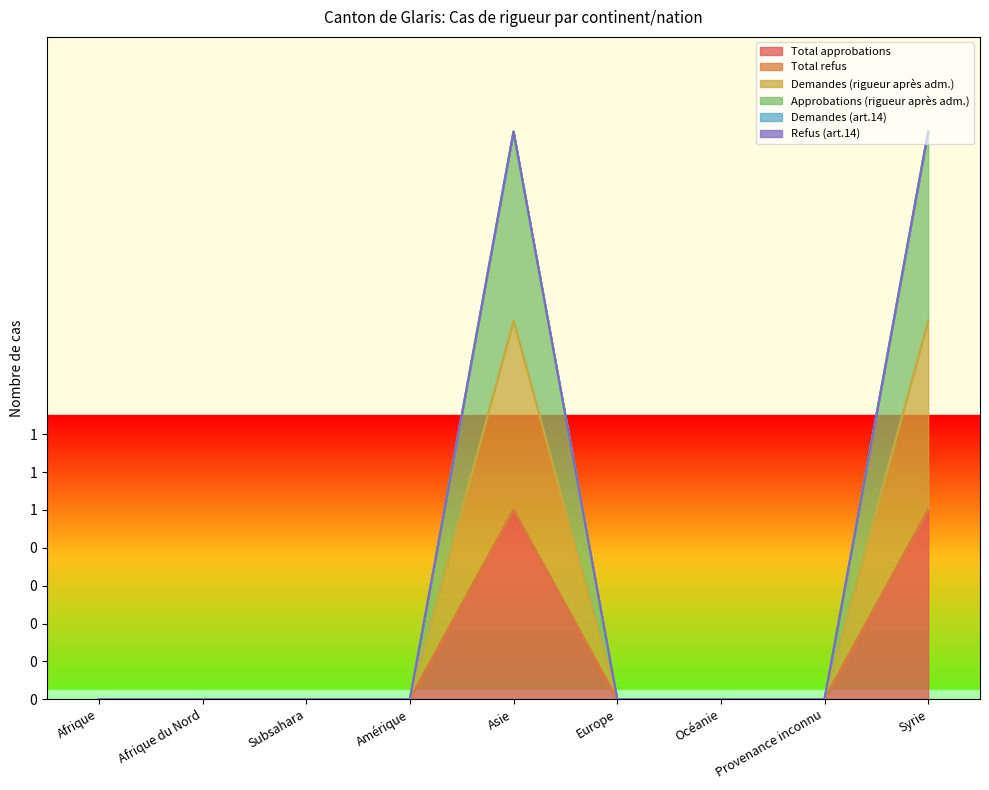

True or false: Demandes (rigueur après adm.) and Total approbations intersect in this chart.

False